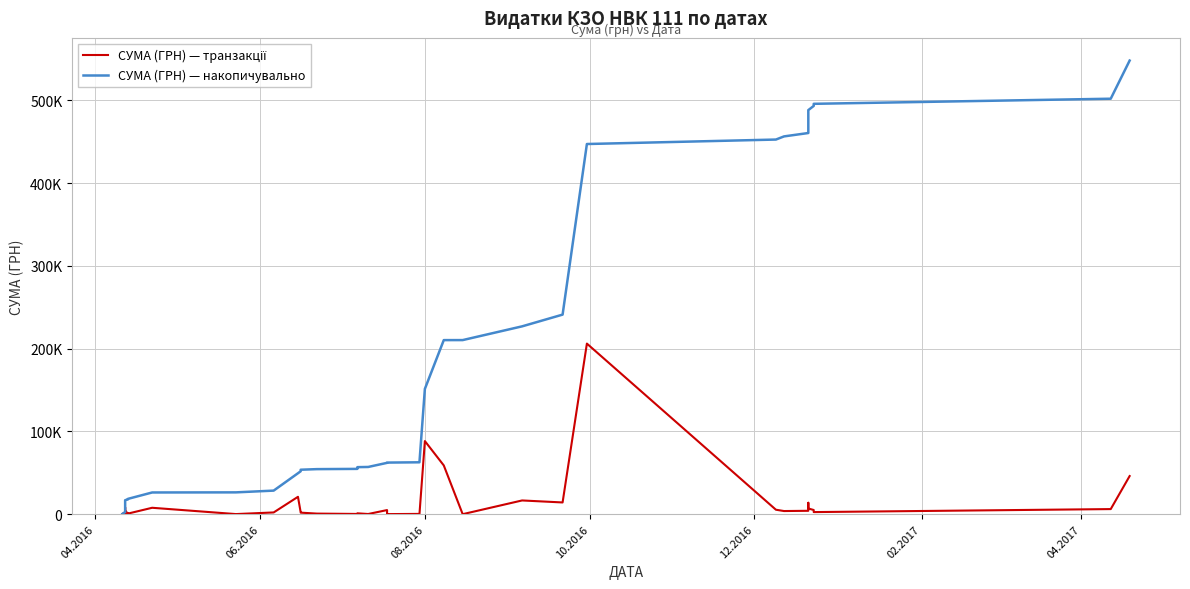

Which series has the largest range (max minus min)?

СУМА (ГРН) — накопичувально